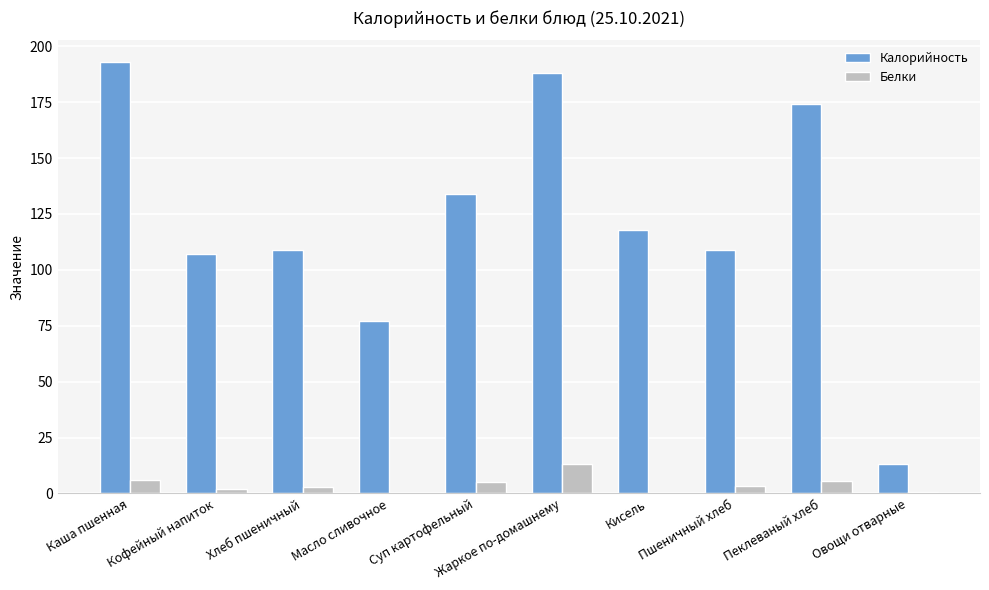

What are all the series names shown in the legend?

Калорийность, Белки